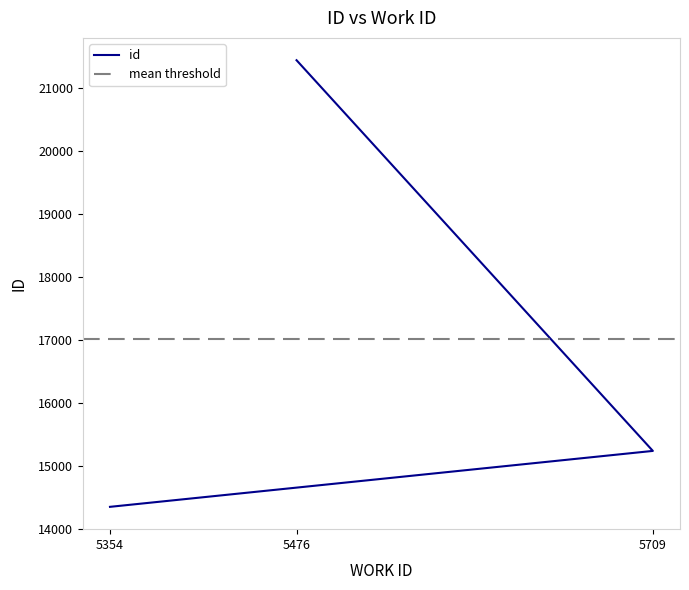

How many values are between 14346 and 21446?

3